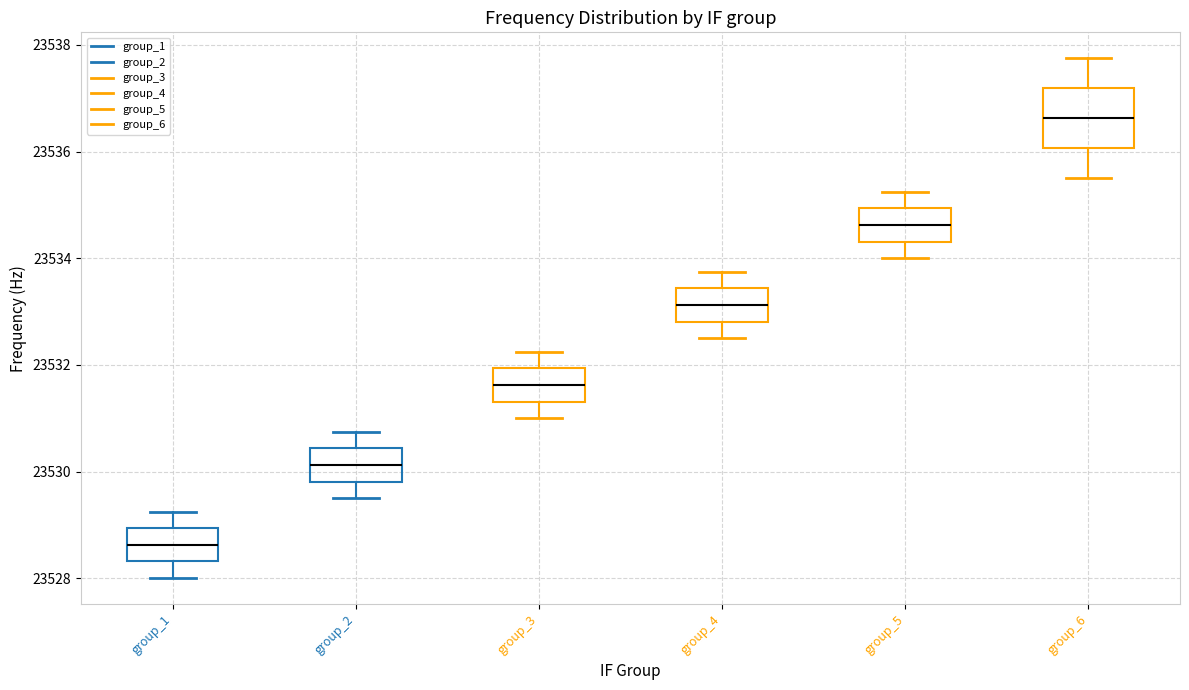

Where does the upper whisker of the box for group_2 end on the y-axis? The values are not printed on the chart, so give them approximately, as read against the axis.

23530.8